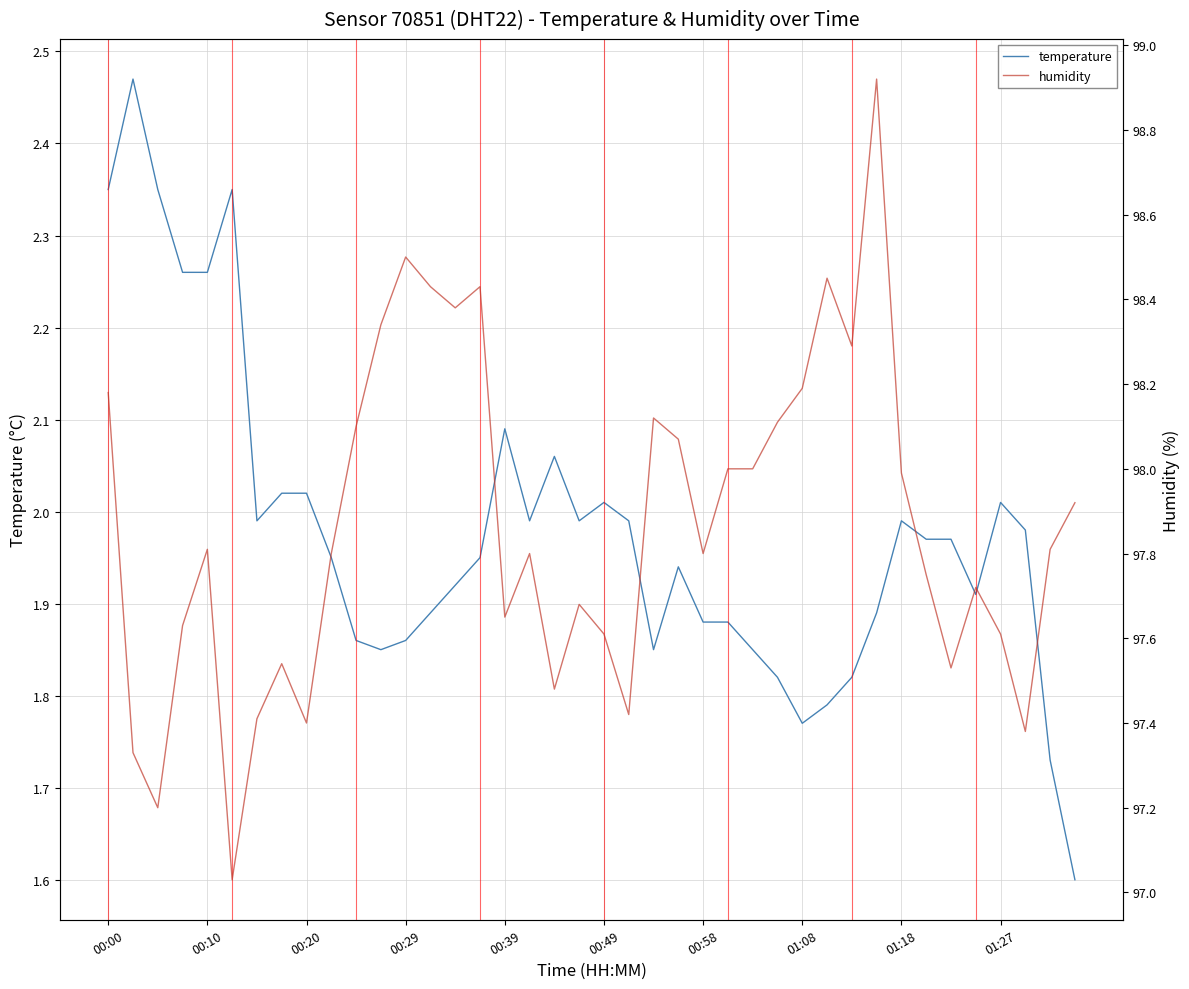

True or false: temperature has a value of 1.4 at 01:27.

False